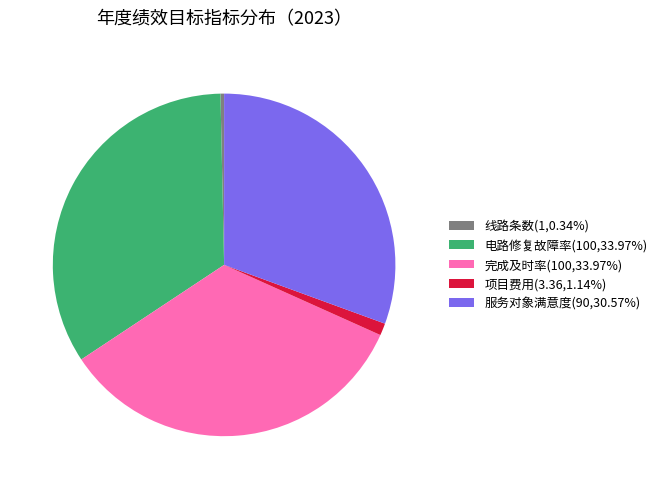

Does any single category account for the majority?

No